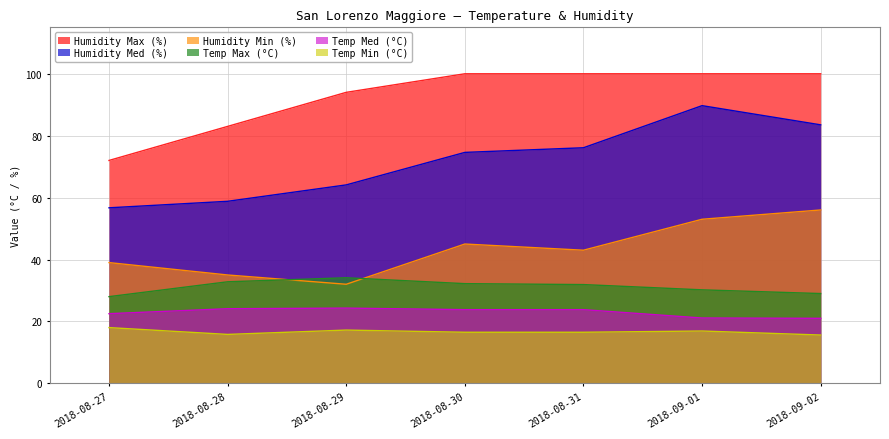

What is the difference between the maximum and minimum values in the Temp Min (°C) series?

2.4